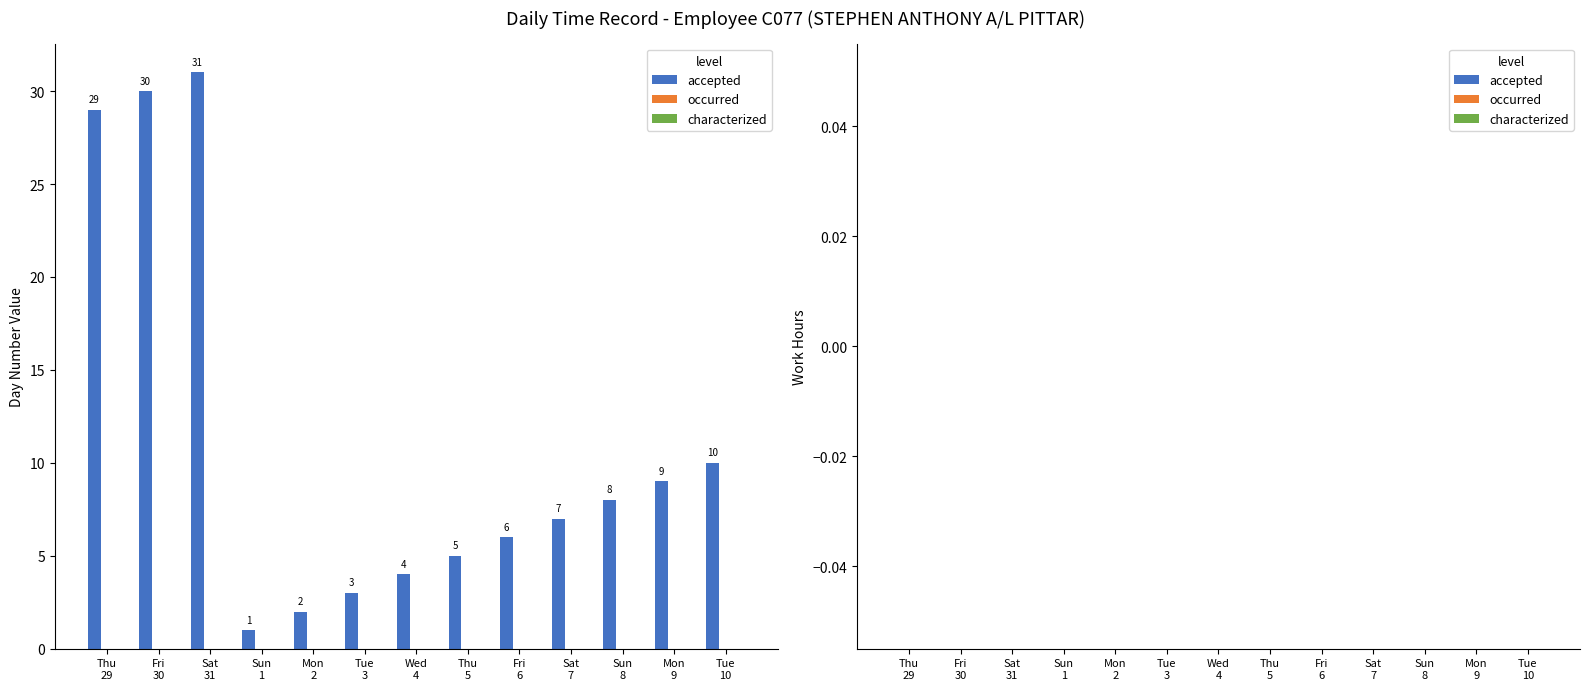

What is the sum of all values?

145